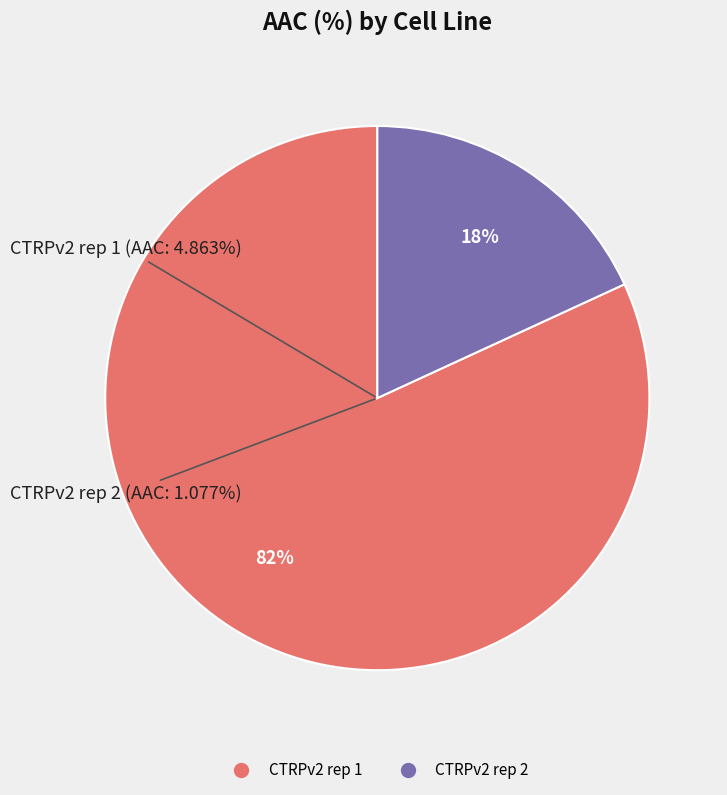

How many segments does this pie chart have?

2